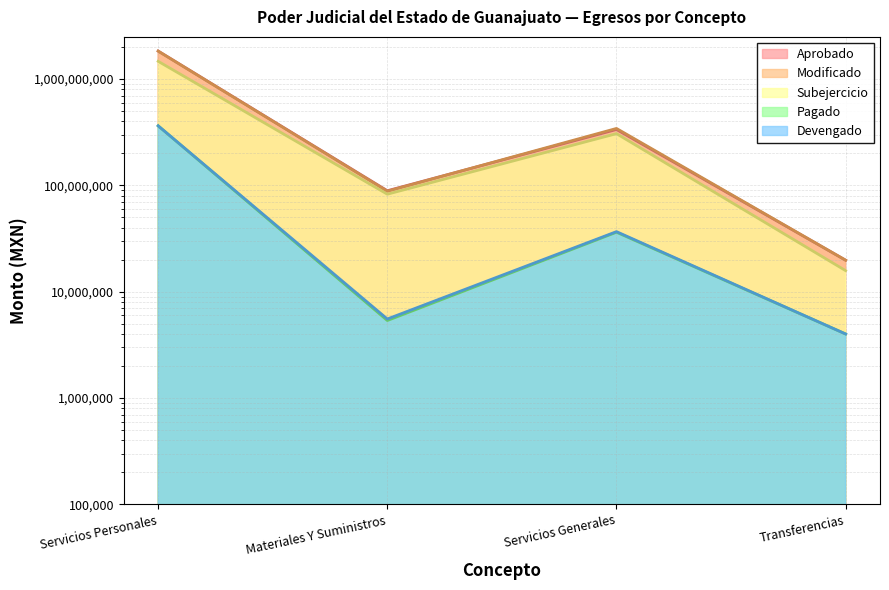

What is the total value across all series at Servicios Personales?

5871547348.2